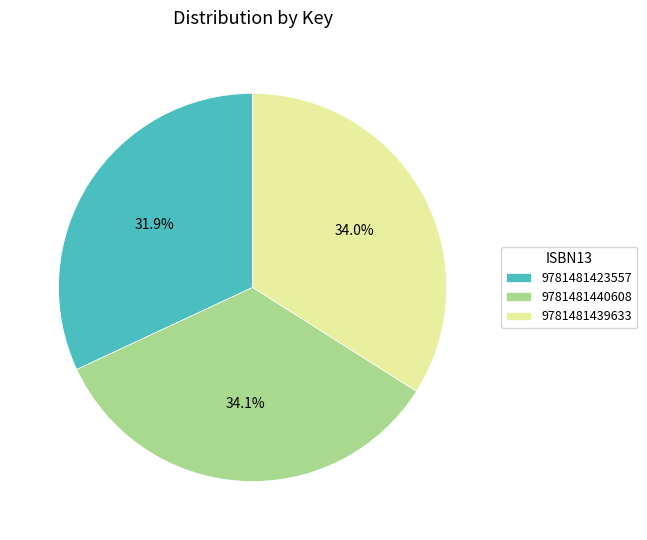

Which has a higher value, 9781481423557 or 9781481440608?

9781481440608